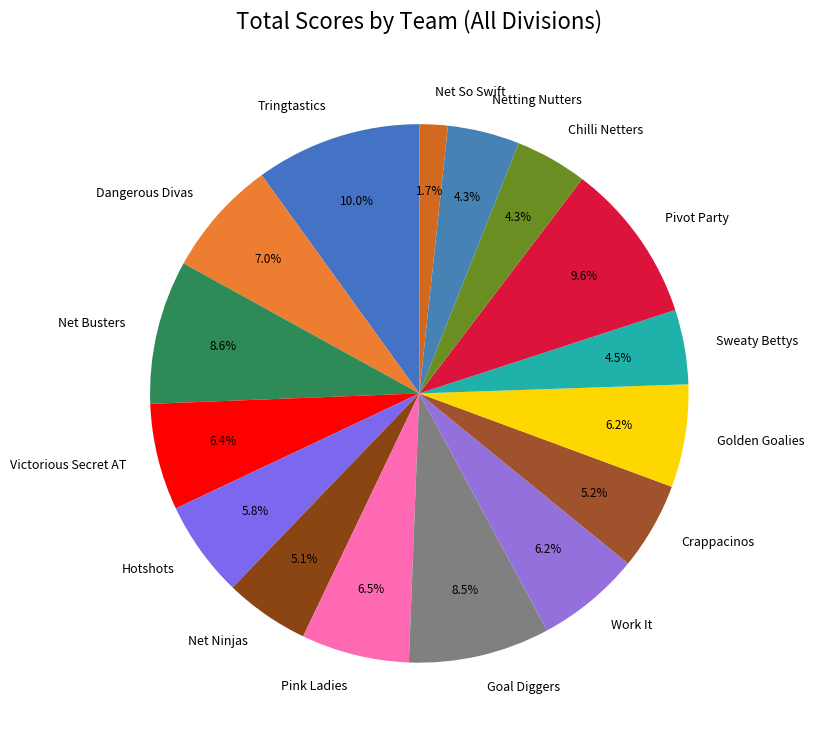

How many slices are in this pie chart?

16